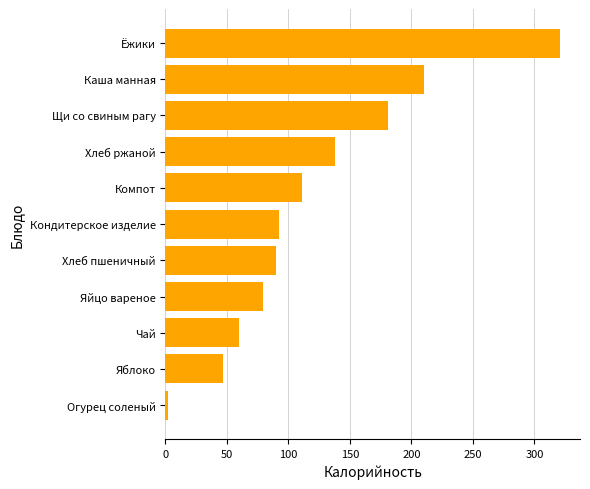

Does the chart contain stacked bars?

No